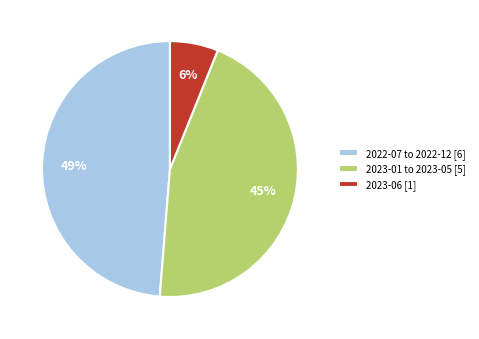

Rank the categories by value from highest to lowest.

2022-07 to 2022-12 [6], 2023-01 to 2023-05 [5], 2023-06 [1]